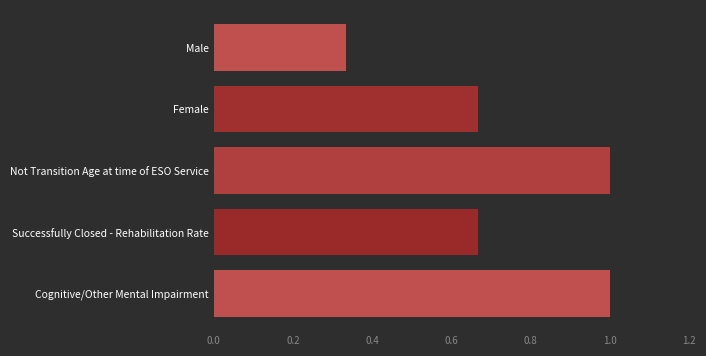

Where is the data nearest to the value 0?

Male